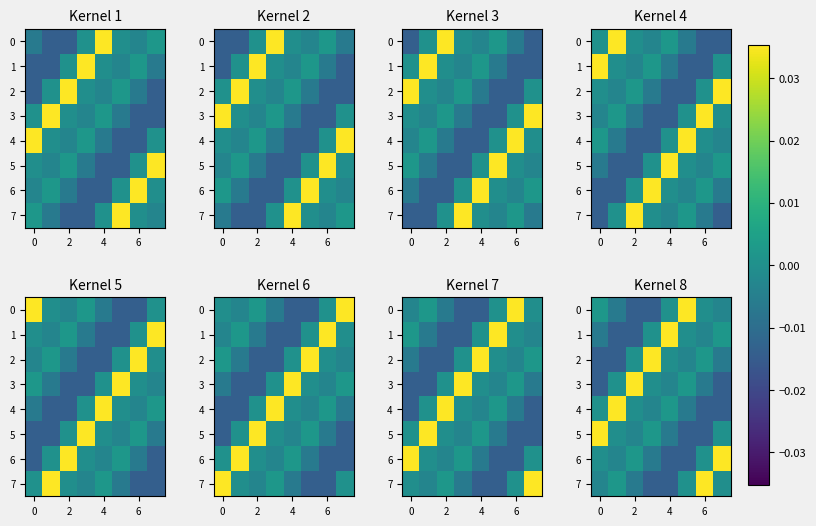

How many negative values does the 3 series have?

5